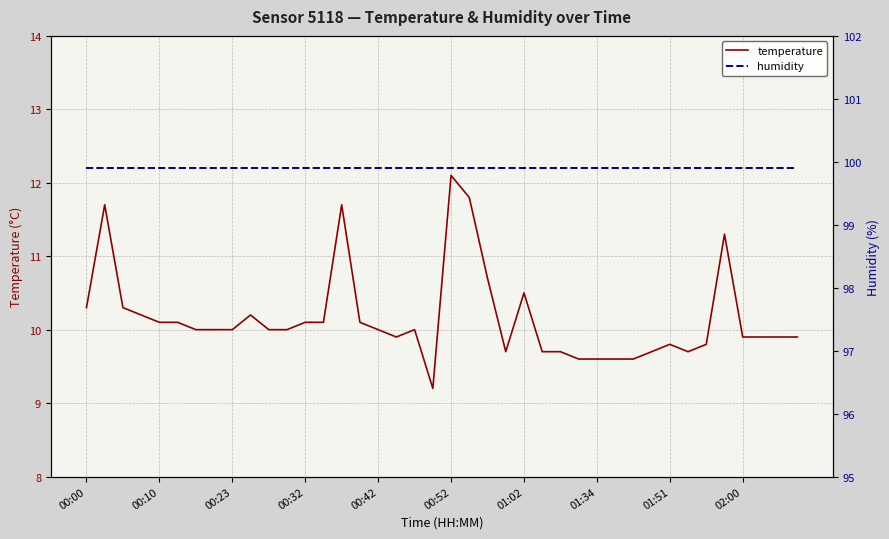

What is the lowest value of the temperature series?

9.2